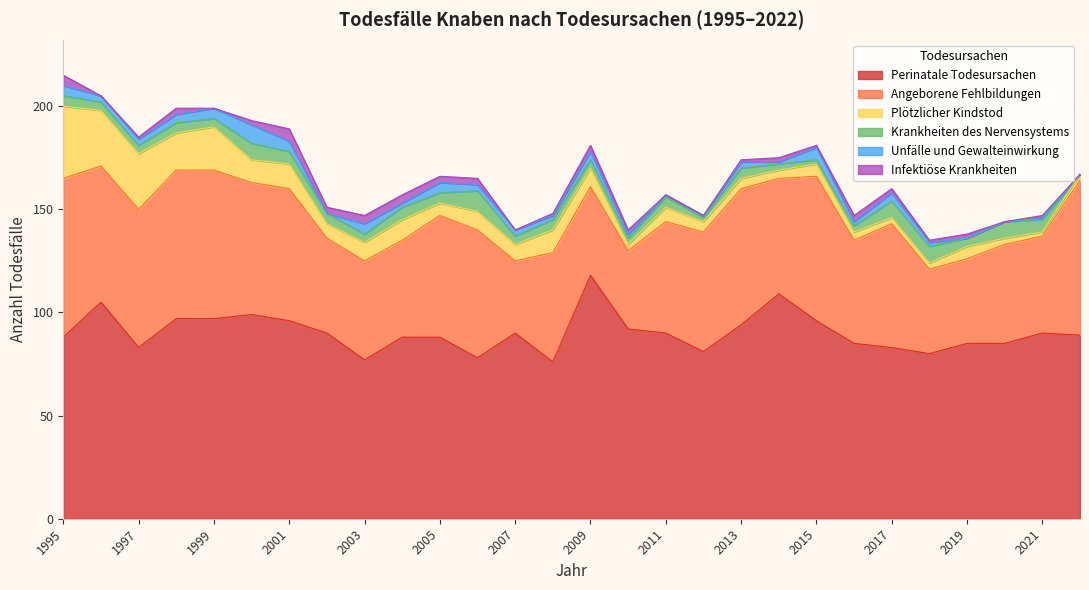

Is the value of Angeborene Fehlbildungen at 2020 greater than the value of Plötzlicher Kindstod at 2022?

Yes